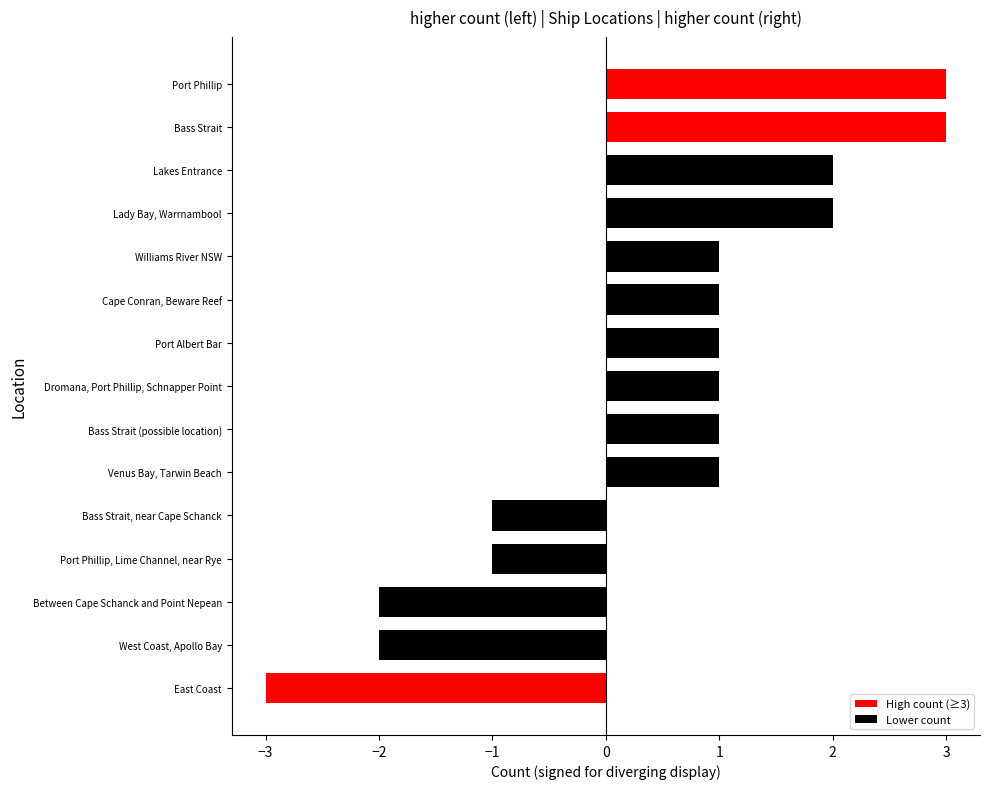

Reading bottom to top, what are all the values shown in this chart?

-3	-2	-2	-1	-1	1	1	1	1	1	1	2	2	3	3